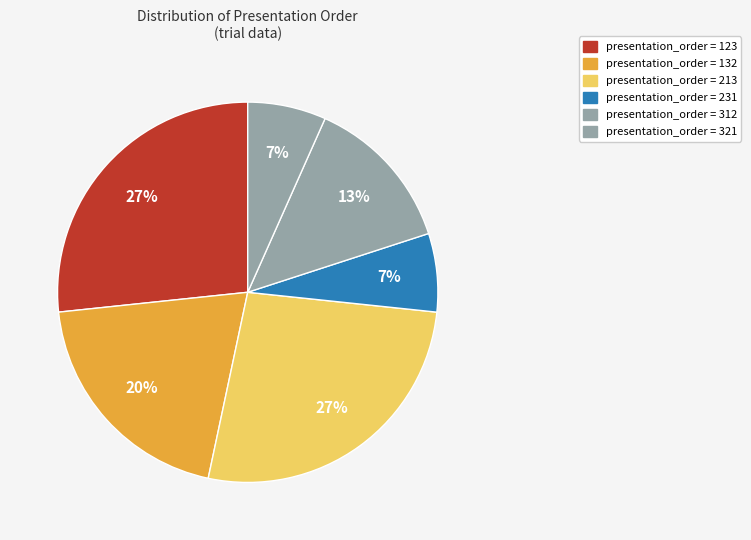

How many slices are in this pie chart?

6